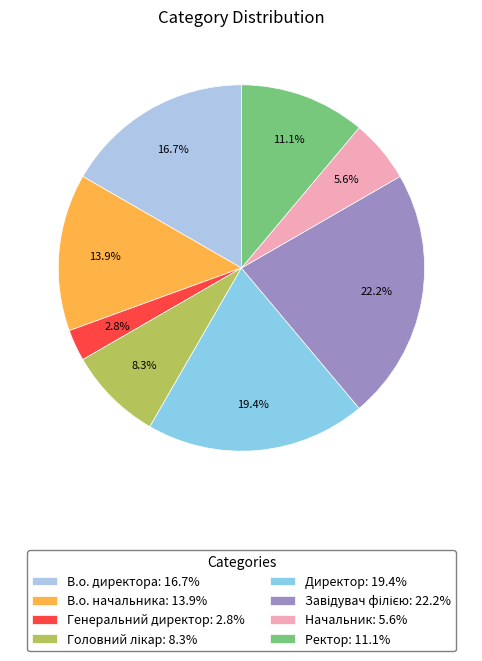

Combined, do Головний лікар and Завідувач філією account for over 50%?

No